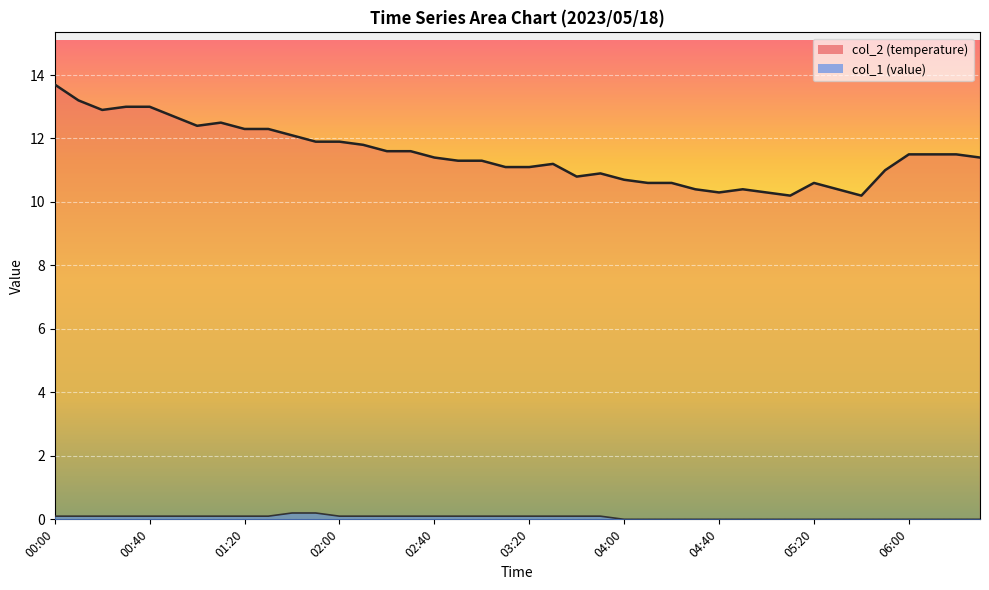

Between 10 and 28, which is larger?

10